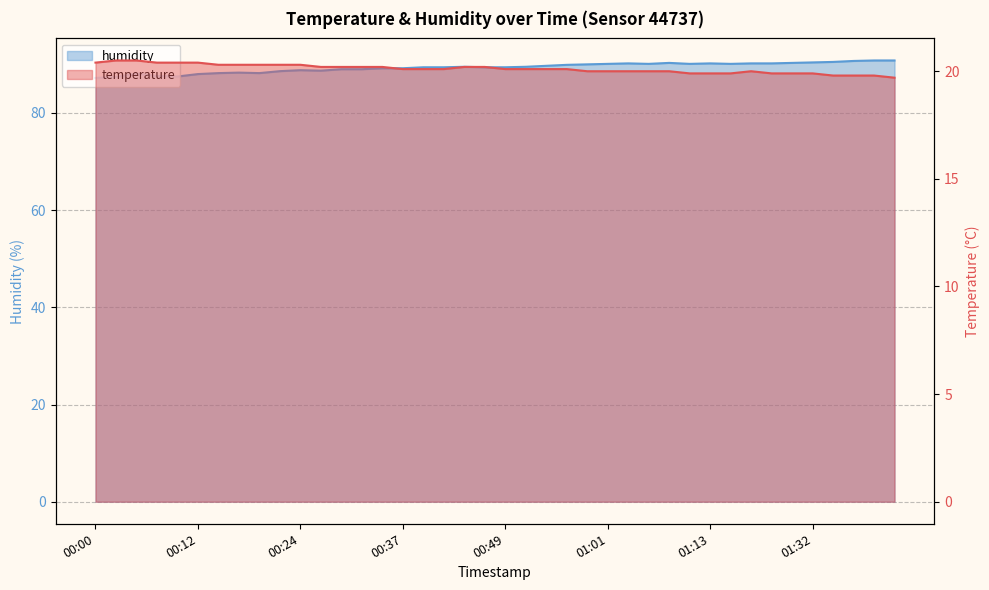

List the labels in order of temperature value, largest first.

00:03, 00:05, 00:00, 00:07, 00:10, 00:12, 00:15, 00:17, 00:20, 00:22, 00:24, 00:27, 00:29, 00:32, 00:34, 00:44, 00:47, 00:37, 00:39, 00:42, 00:49, 00:52, 00:54, 00:56, 00:59, 01:01, 01:04, 01:06, 01:09, 01:19, 01:11, 01:13, 01:16, 01:26, 01:29, 01:32, 01:35, 01:40, 01:42, 01:45